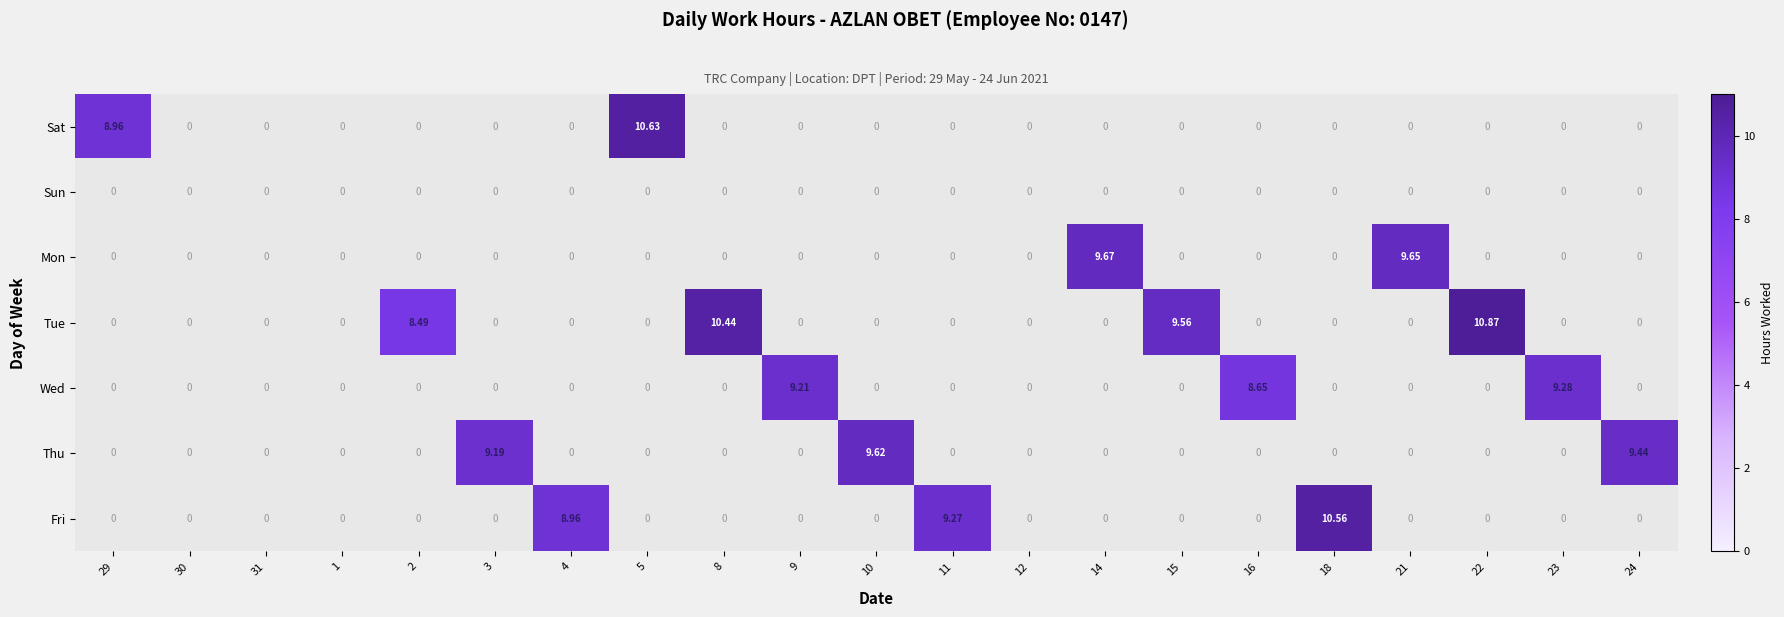

What is the total value across all series at 18?

10.6